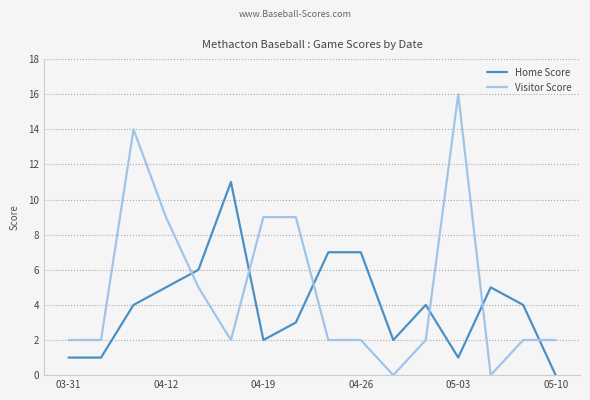

What is the difference between the maximum and minimum values in the Visitor Score series?

16